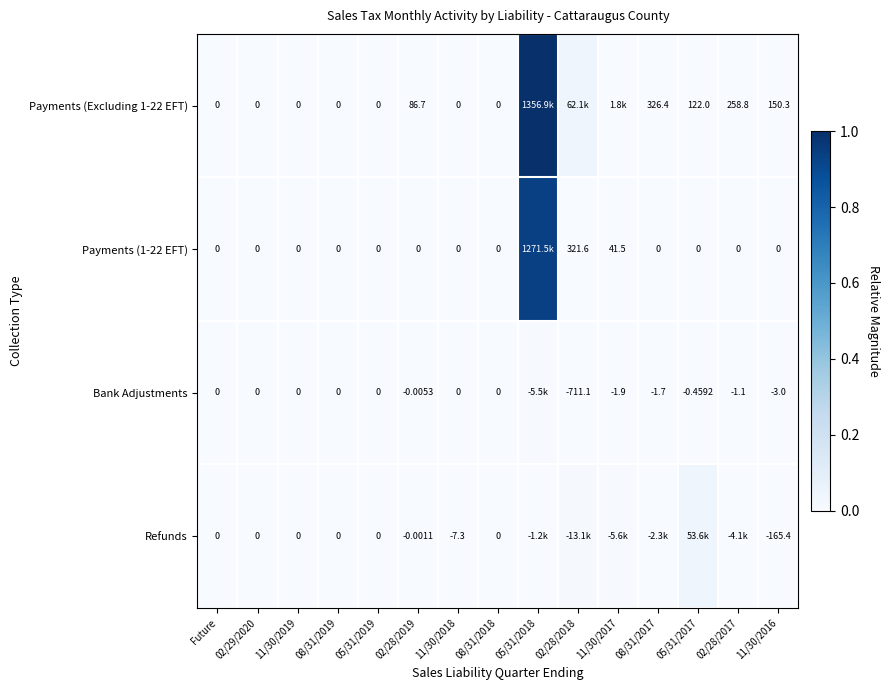

Is the value of Refunds at 11/30/2018 greater than the value of Payments (1-22 EFT) at 11/30/2018?

No